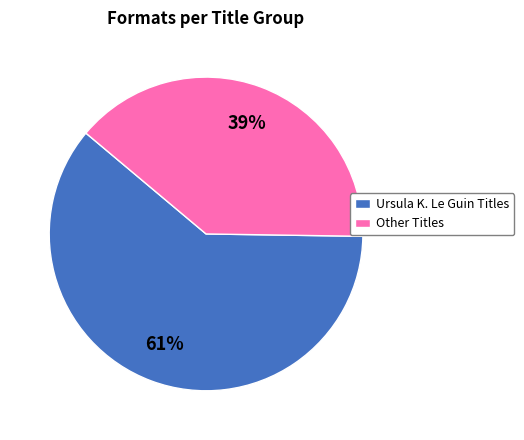

Rank the categories by value from lowest to highest.

Other Titles, Ursula K. Le Guin Titles